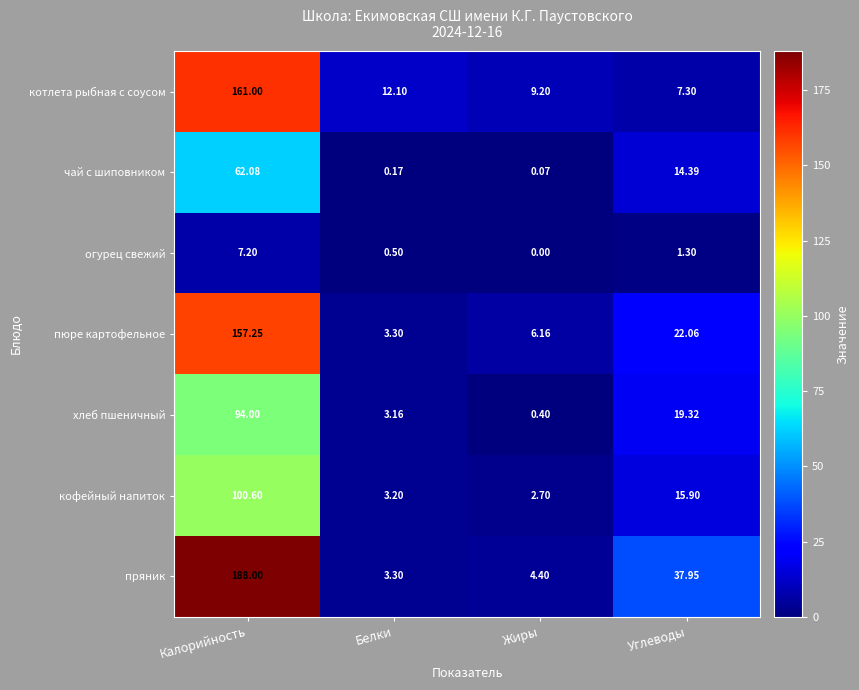

How many series are shown in this chart?

7